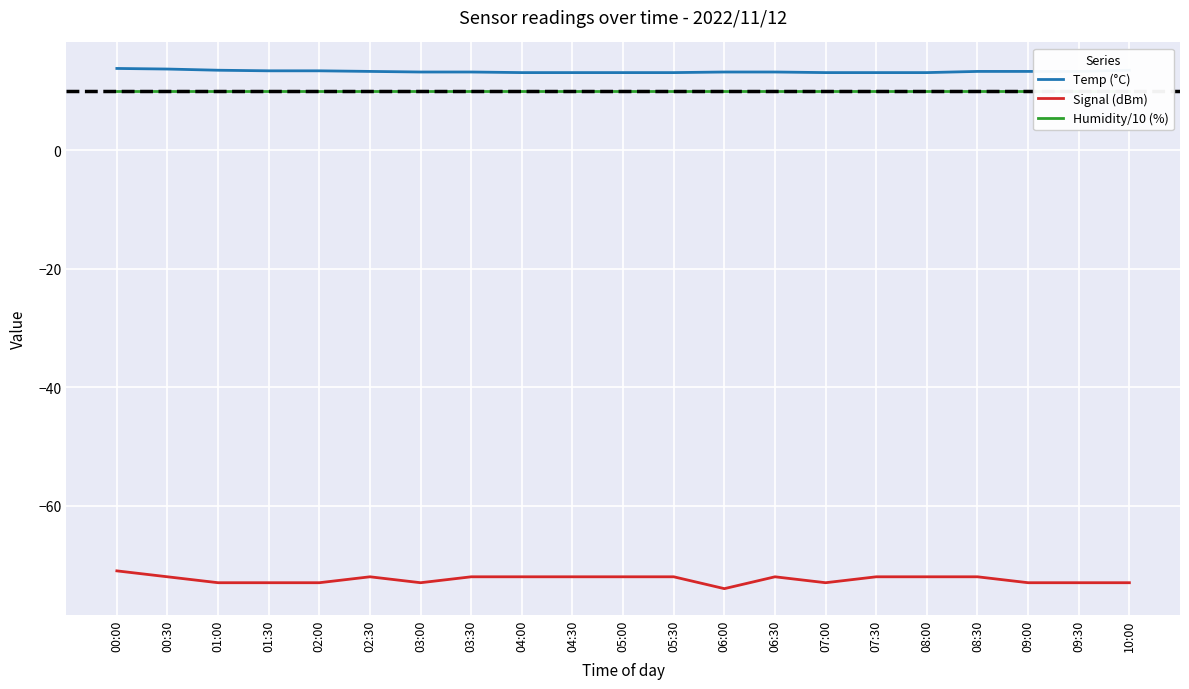

True or false: Humidity/10 (%) and Temp (°C) cross at least once.

False